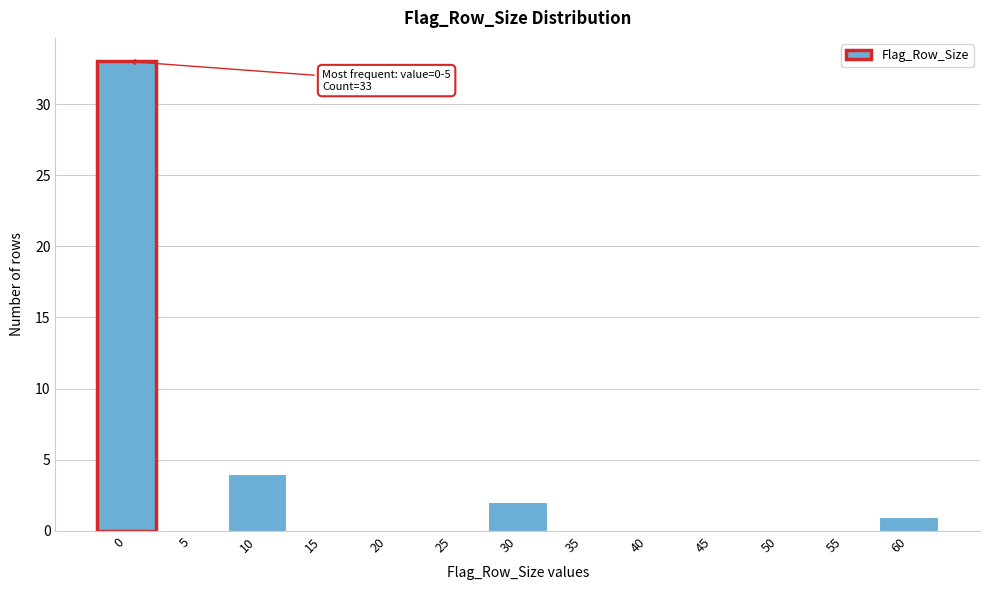

Reading left to right, what are all the values shown in this chart?

0=33	5=0	10=4	15=0	20=0	25=0	30=2	35=0	40=0	45=0	50=0	55=0	60=1